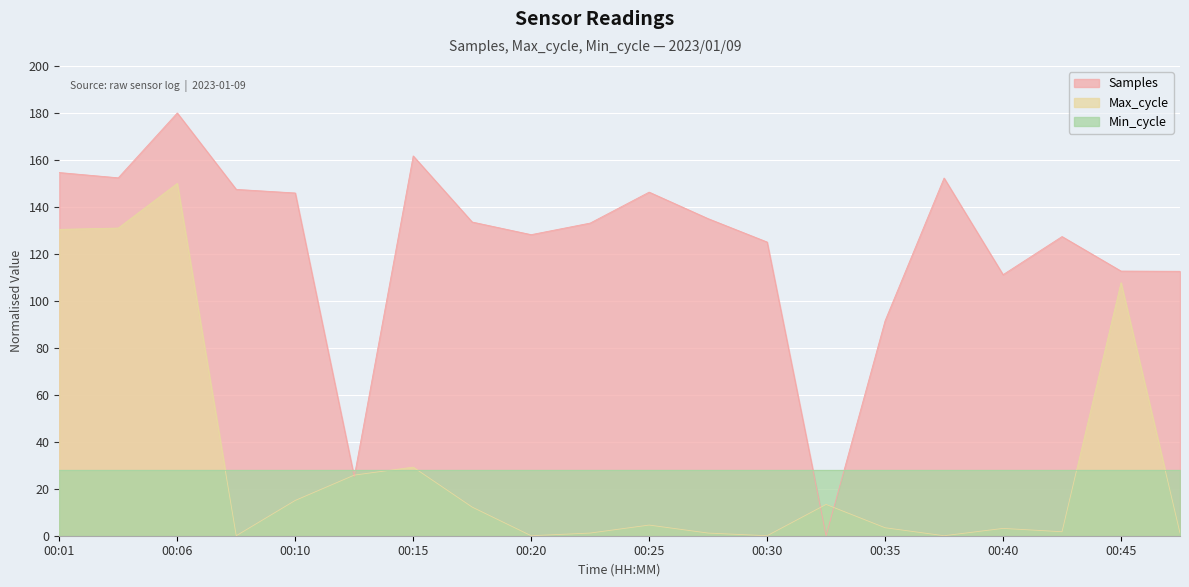

What is the value of the Max_cycle point at the 8th from the left?

12.2